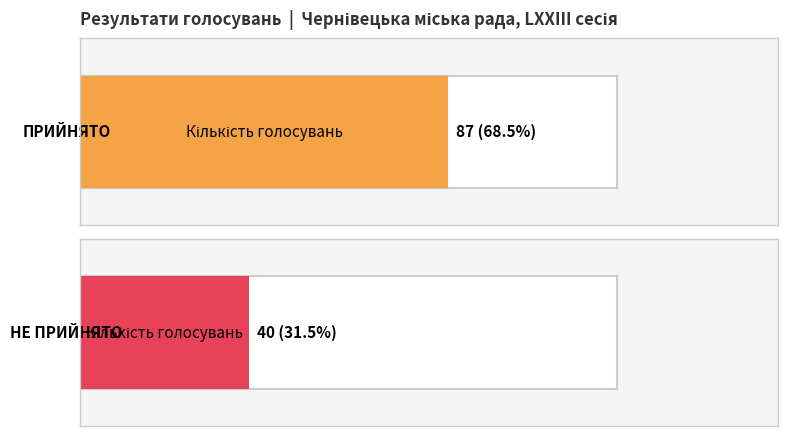

List the labels in order of value, smallest first.

НЕ ПРИЙНЯТО, ПРИЙНЯТО